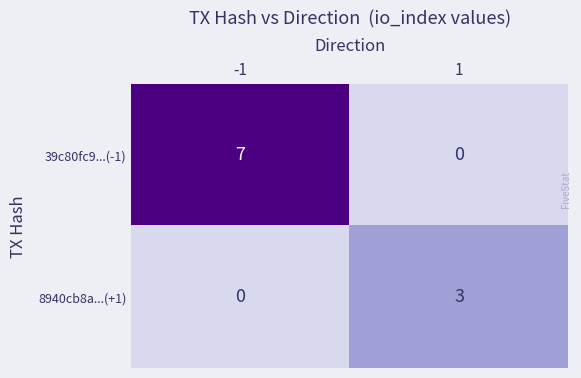

What is the maximum value for 8940cb8a...(+1)?

3